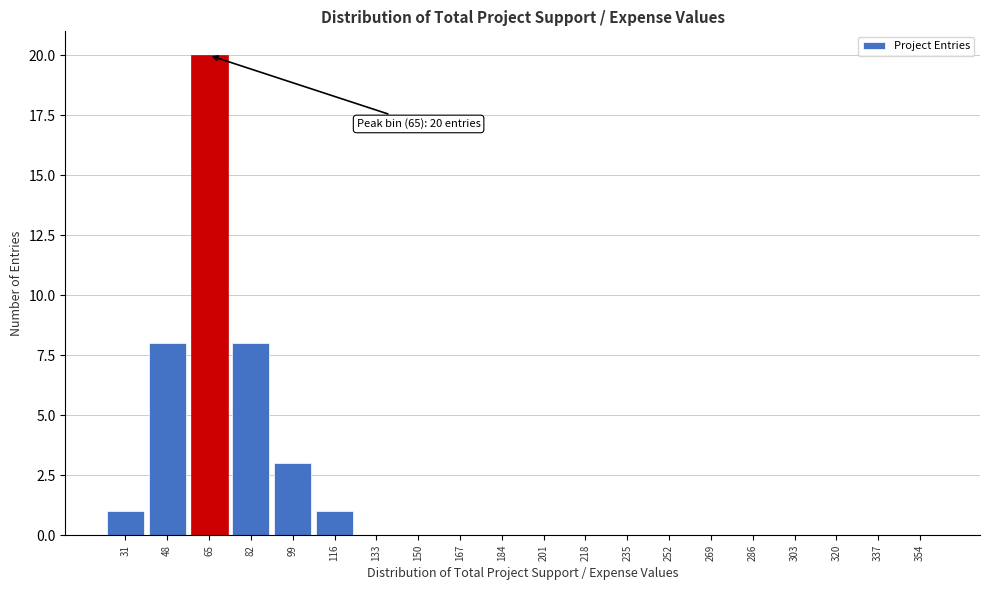

Reading left to right, extract all data points from this chart.

31=1	48=8	65=20	82=8	99=3	116=1	133=0	150=0	167=0	184=0	201=0	218=0	235=0	252=0	269=0	286=0	303=0	320=0	337=0	354=0